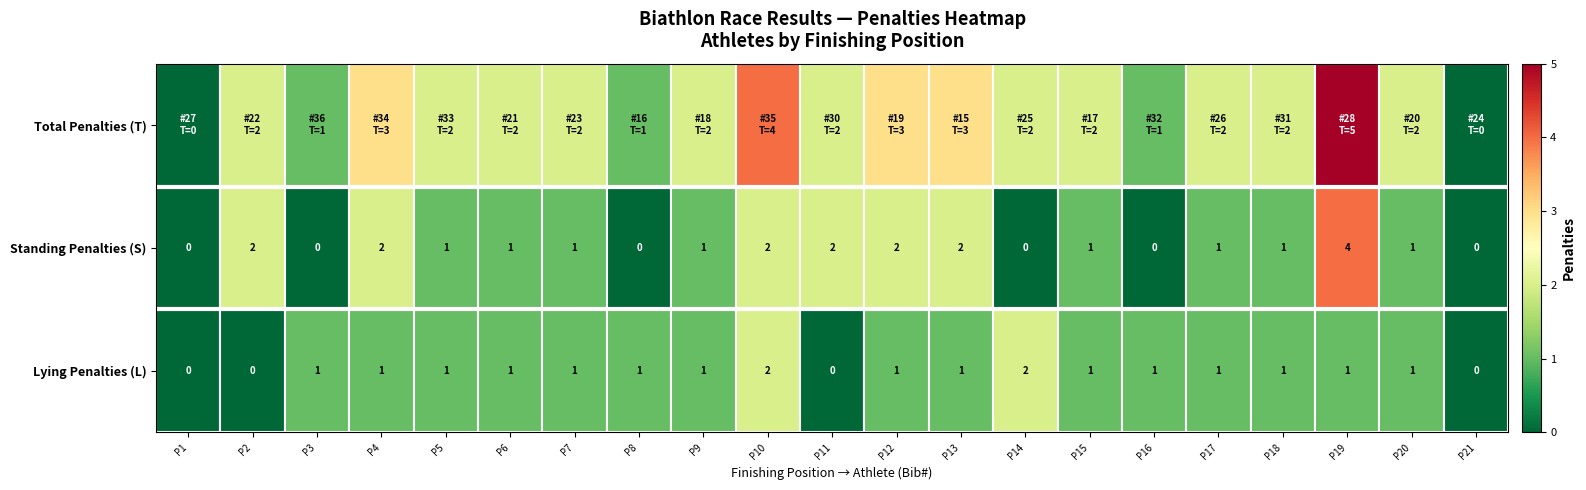

The value of Standing Penalties (S) at P16 is 0. True or false?

True